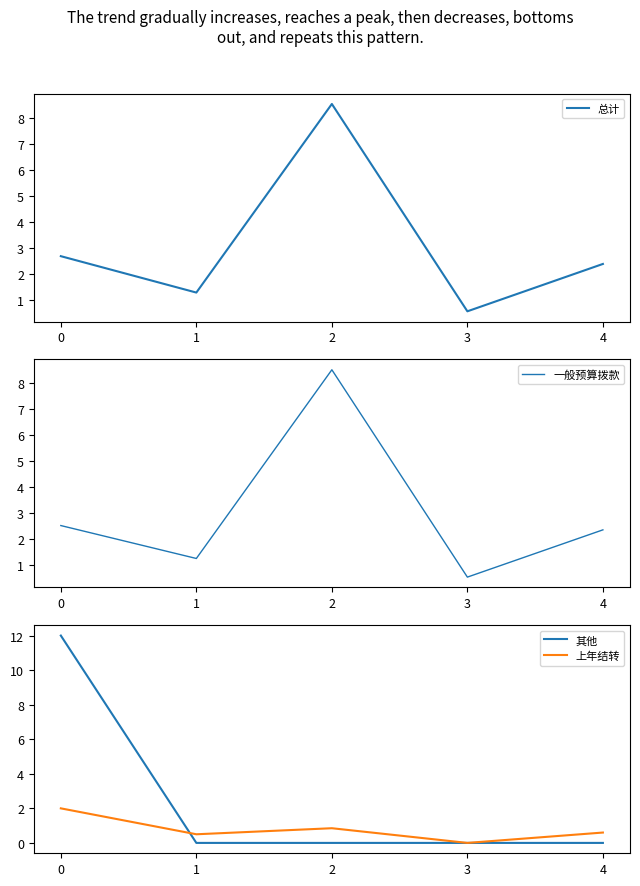

Reading left to right, extract all data points from this chart.

总计: 0=2.7	1=1.3	2=8.5	3=0.6	4=2.4
一般预算拨款: 0=2.5	1=1.3	2=8.5	3=0.6	4=2.4
其他: 0=12.0	1=0.0	2=0.0	3=0.0	4=0.0
上年结转: 0=2.0	1=0.5	2=0.8	3=0.0	4=0.6